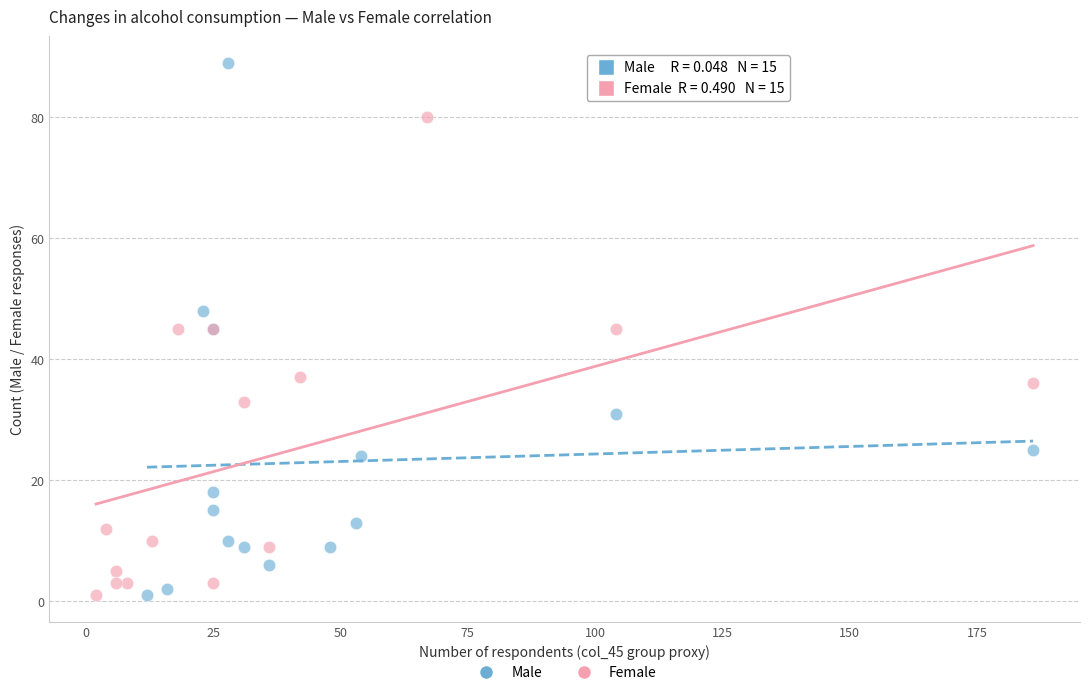

Which series has the largest Y range (max minus min)?

Male